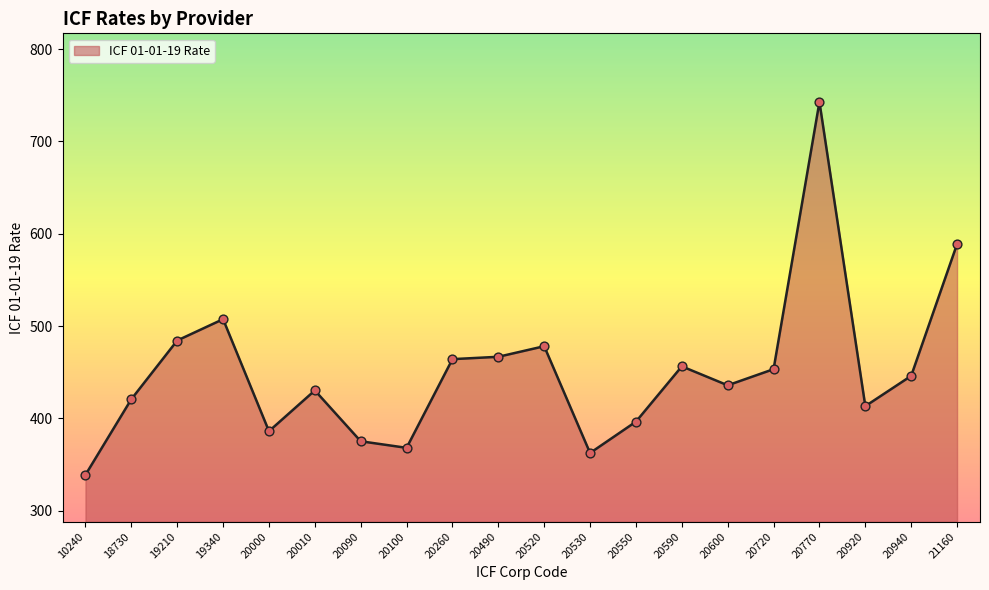

Approximately how many times larger is the value at 21160 compared to 10240?

1.7